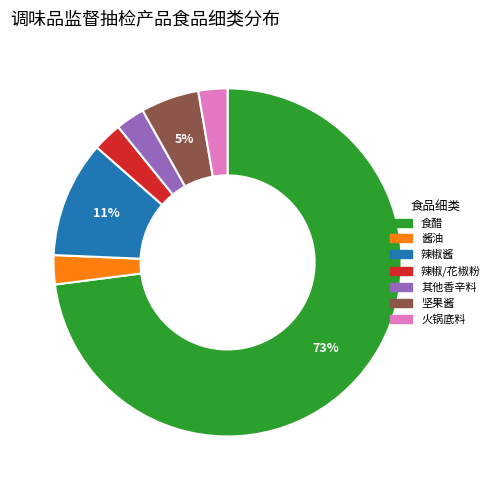

What is the largest slice in the pie chart?

食醋